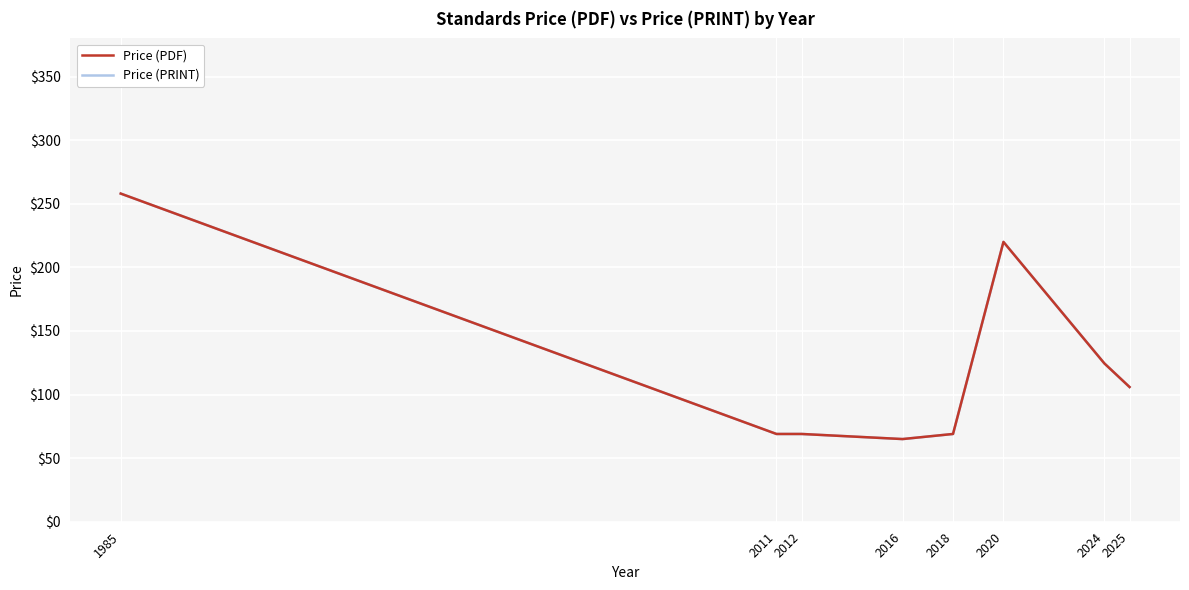

True or false: Price (PDF) has more than 1 interior local peaks.

False